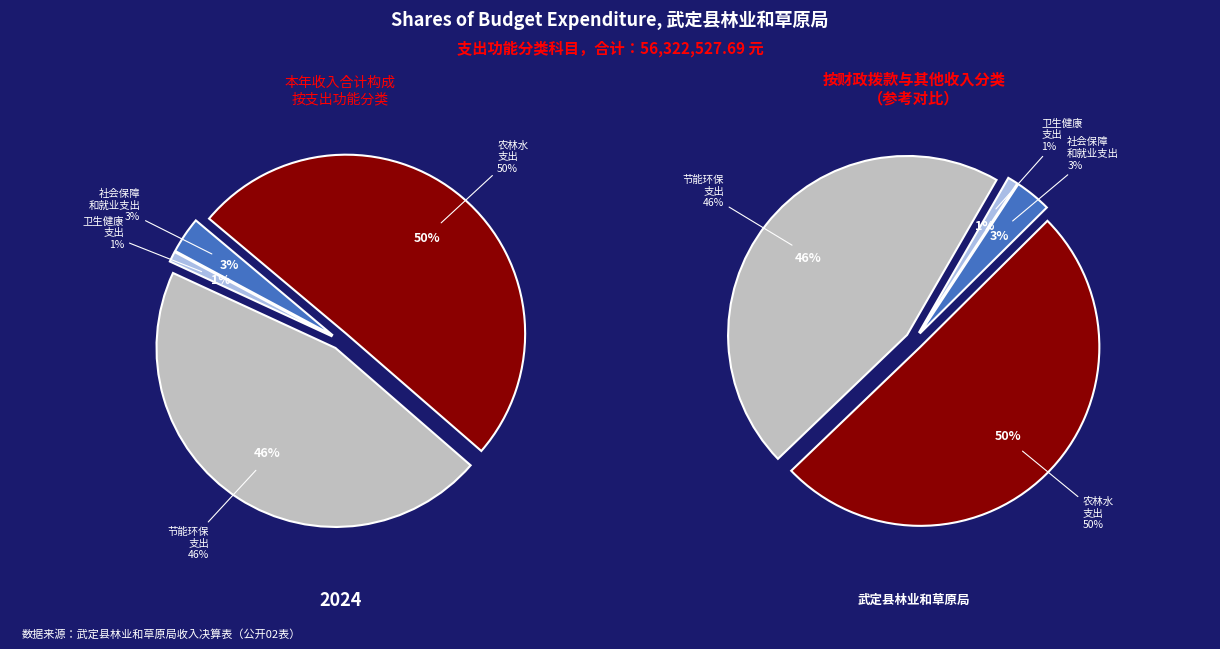

Which has a higher value, 农林水支出 or 社会保障和就业支出?

农林水支出